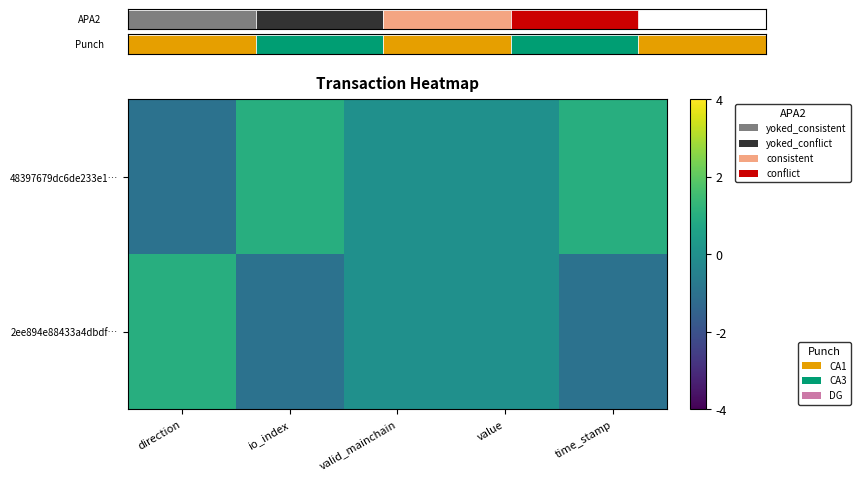

How many positive values does the 48397679dc6de233e1… series have?

2